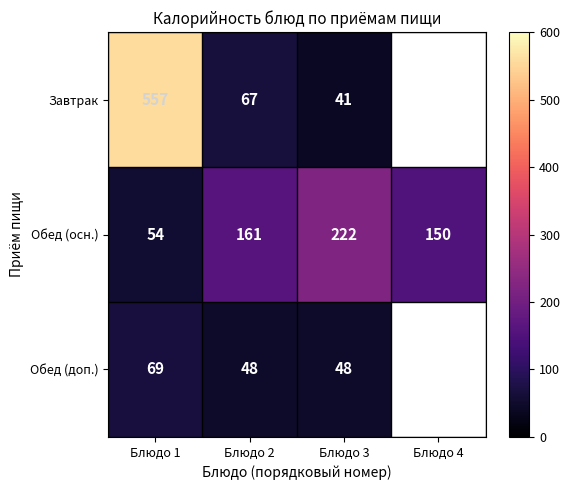

Is the value of Завтрак at Блюдо 2 greater than the value of Обед (доп.) at Блюдо 1?

No